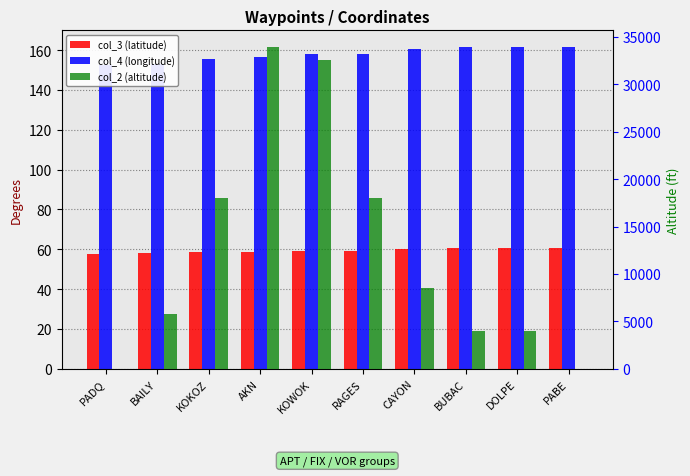

Reading left to right, list all the values displayed in this chart.

col_3 (latitude): PADQ=57.7	BAILY=57.9	KOKOZ=58.5	AKN=58.7	KOWOK=59.2	RAGES=59.4	CAYON=60.4	BUBAC=60.7	DOLPE=60.7	PABE=60.8
col_4 (longitude): PADQ=152.5	BAILY=152.9	KOKOZ=155.7	AKN=156.8	KOWOK=157.8	RAGES=158.2	CAYON=160.7	BUBAC=161.5	DOLPE=161.6	PABE=161.8
col_2 (altitude): PADQ=0.0	BAILY=5800.0	KOKOZ=18000.0	AKN=34000.0	KOWOK=32600.0	RAGES=18000.0	CAYON=8500.0	BUBAC=4000.0	DOLPE=4000.0	PABE=0.0